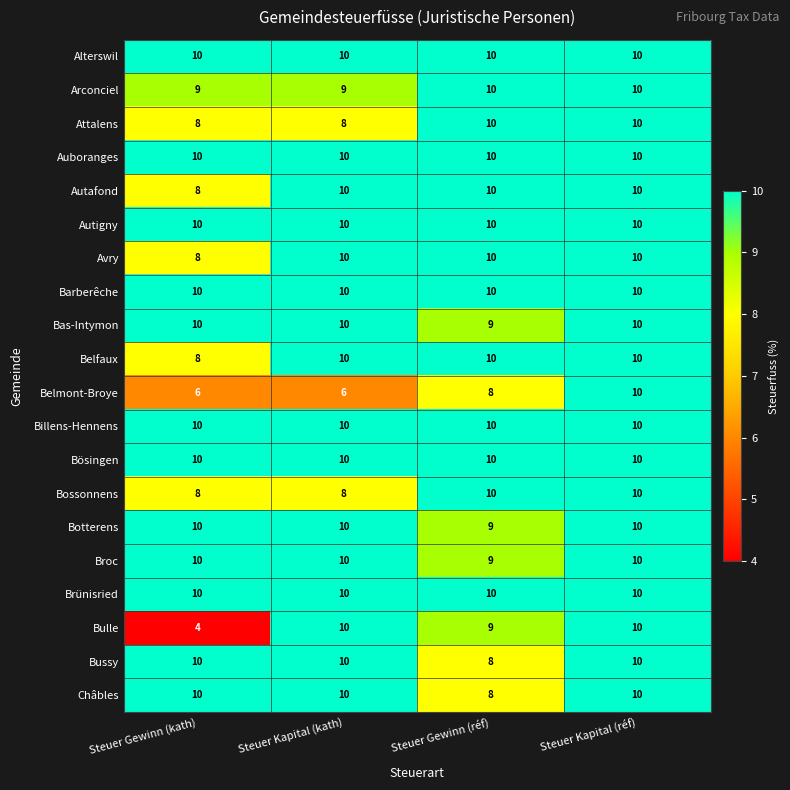

Which series has the largest range (max minus min)?

Bulle